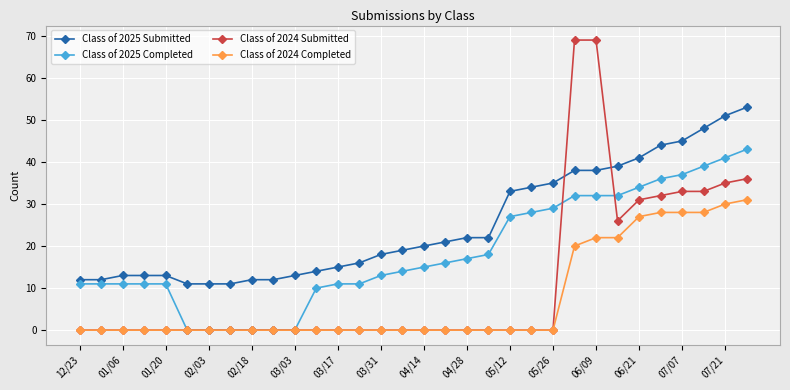

True or false: Class of 2025 Submitted and Class of 2025 Completed intersect in this chart.

False